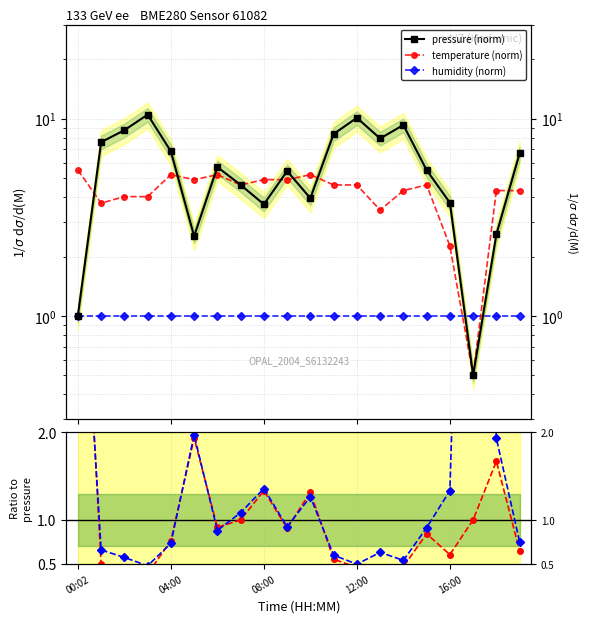

What is the label of the 7th point from the left?

6